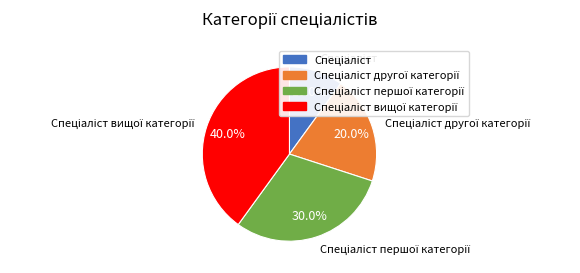

How many segments does this pie chart have?

4